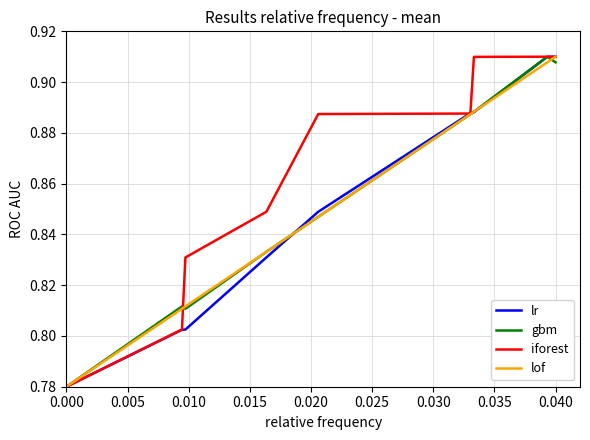

Which series has the largest total across all categories?

iforest